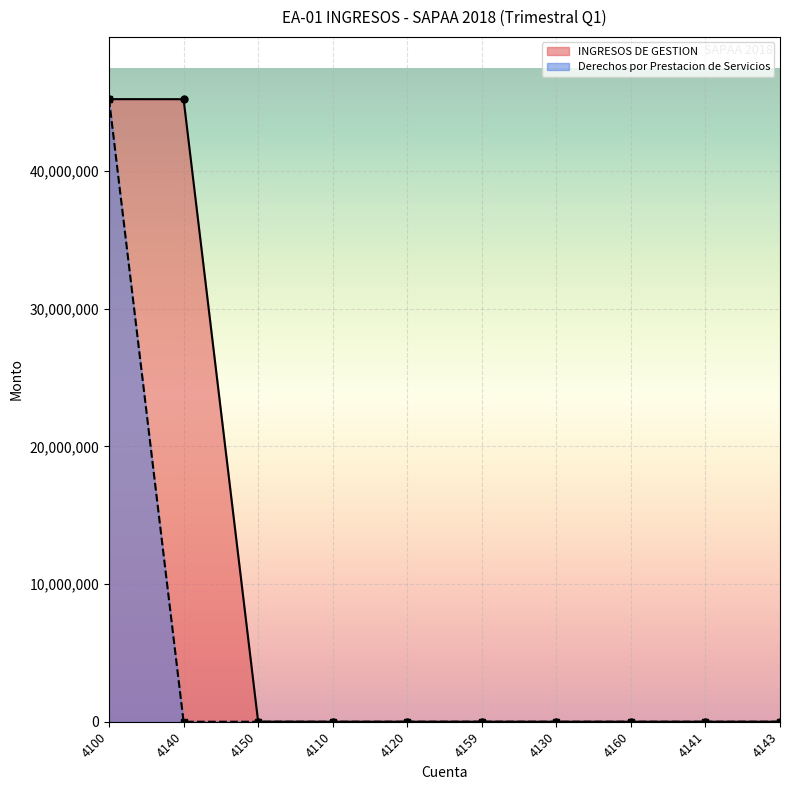

Rank the series at 4143 from lowest to highest value.

INGRESOS DE GESTION, Derechos por Prestacion de Servicios